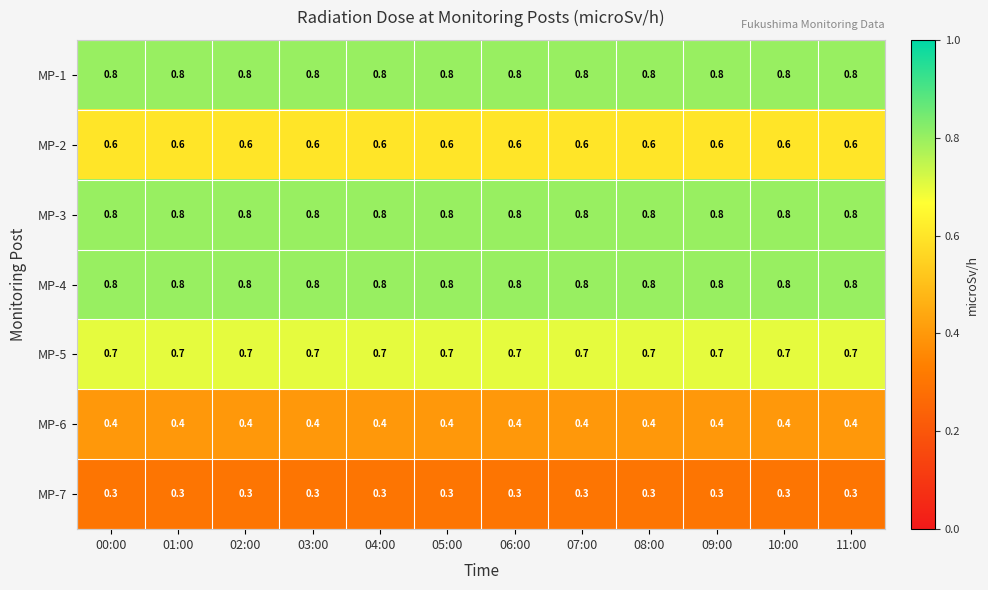

At how many categories does at least one series exceed 0?

12